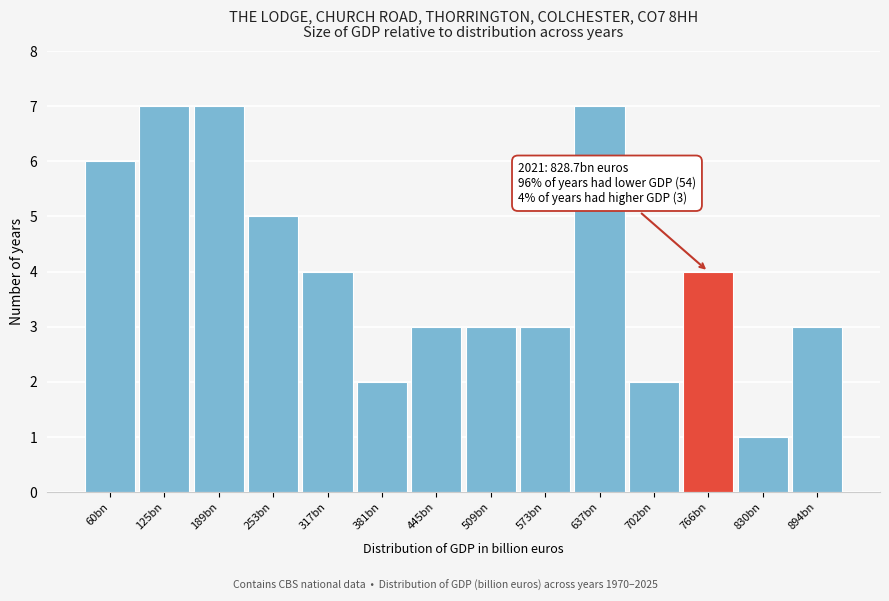

Reading left to right, what are all the values shown in this chart?

60bn=6	125bn=7	189bn=7	253bn=5	317bn=4	381bn=2	445bn=3	509bn=3	573bn=3	637bn=7	702bn=2	766bn=4	830bn=1	894bn=3